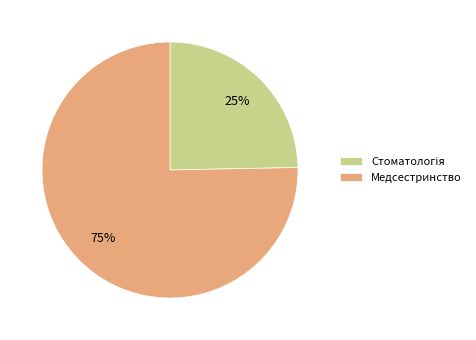

To the nearest percent, what percentage of the pie is Медсестринство?

75%